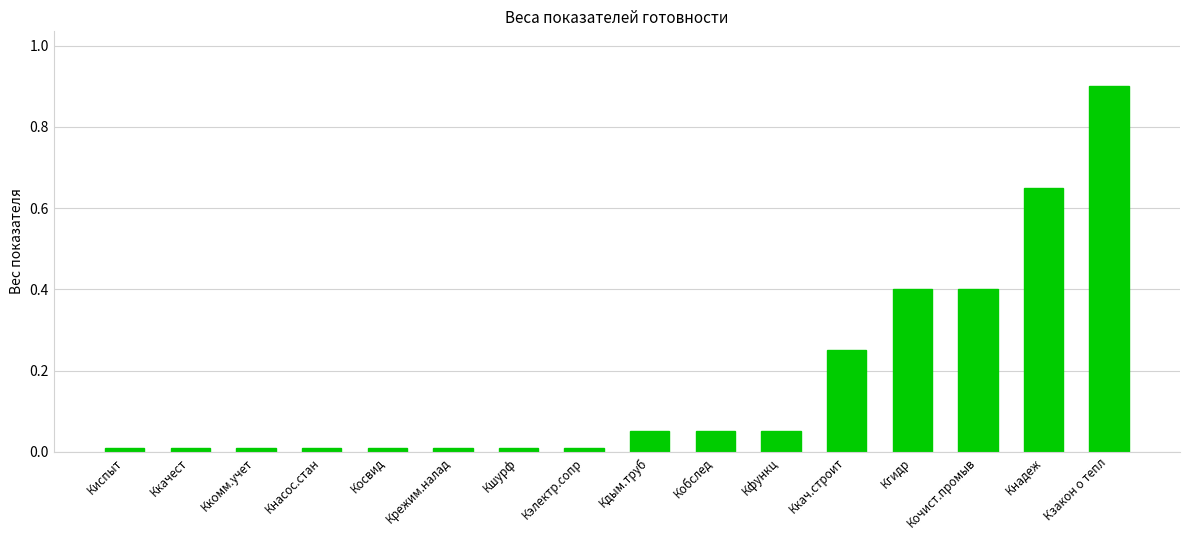

Which label corresponds to the largest value in the chart?

Кзакон о тепл